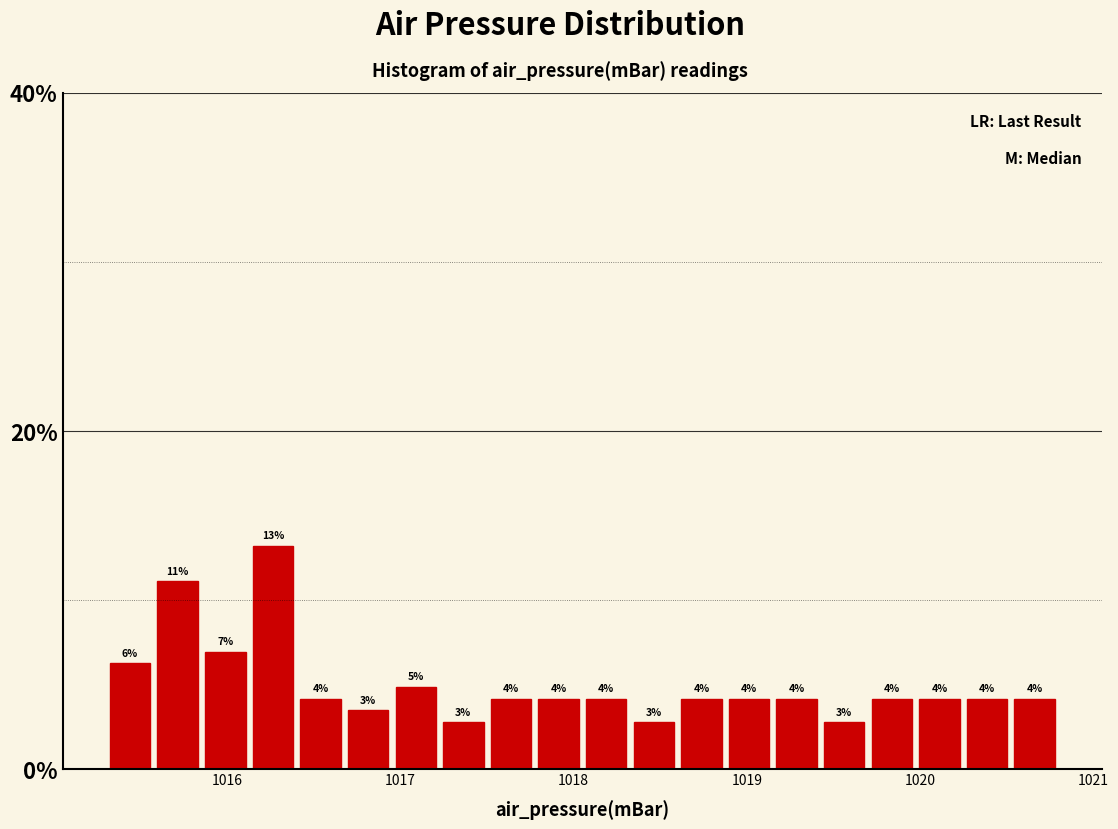

Around what value on the x-axis is the tallest bar? Give the approximate position of its centre, as read against the axis.

1016.3